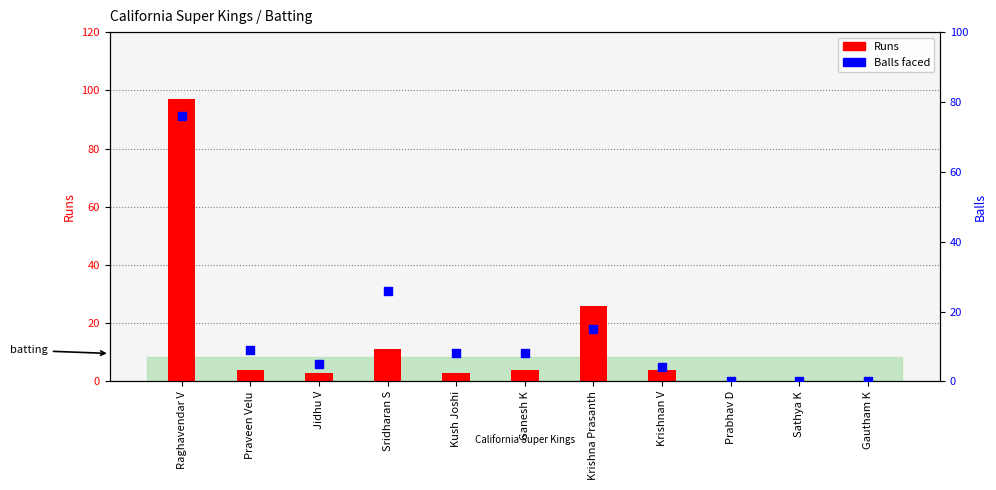

Which has a higher value, Kush Joshi or Praveen Velu?

Praveen Velu